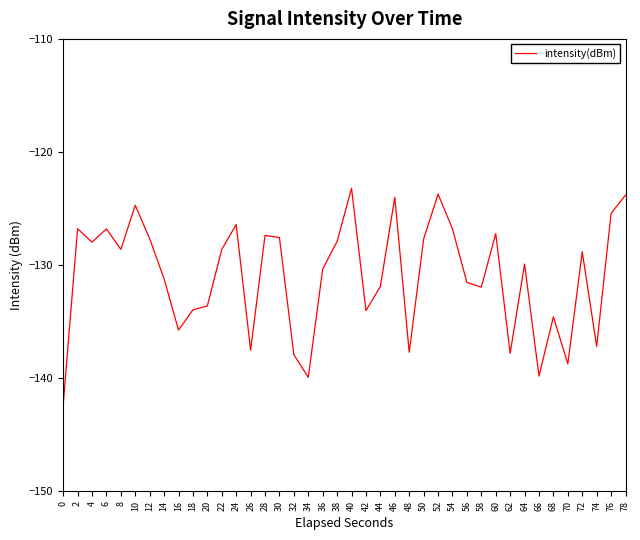

Which has a higher value, 8 or 78?

78